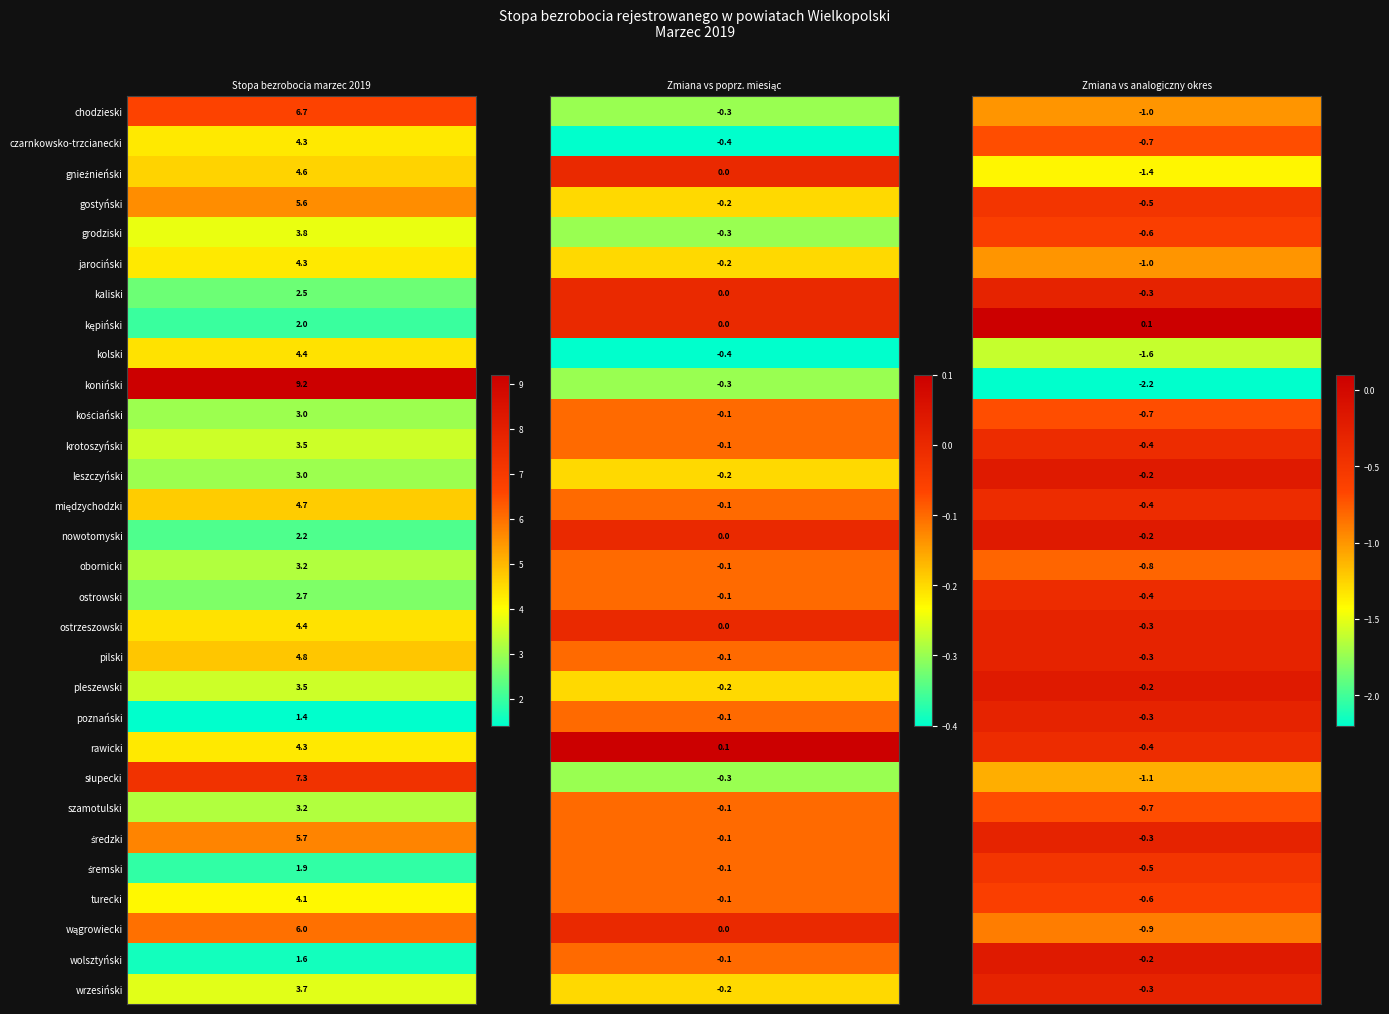

How many negative values does the poznański series have?

2